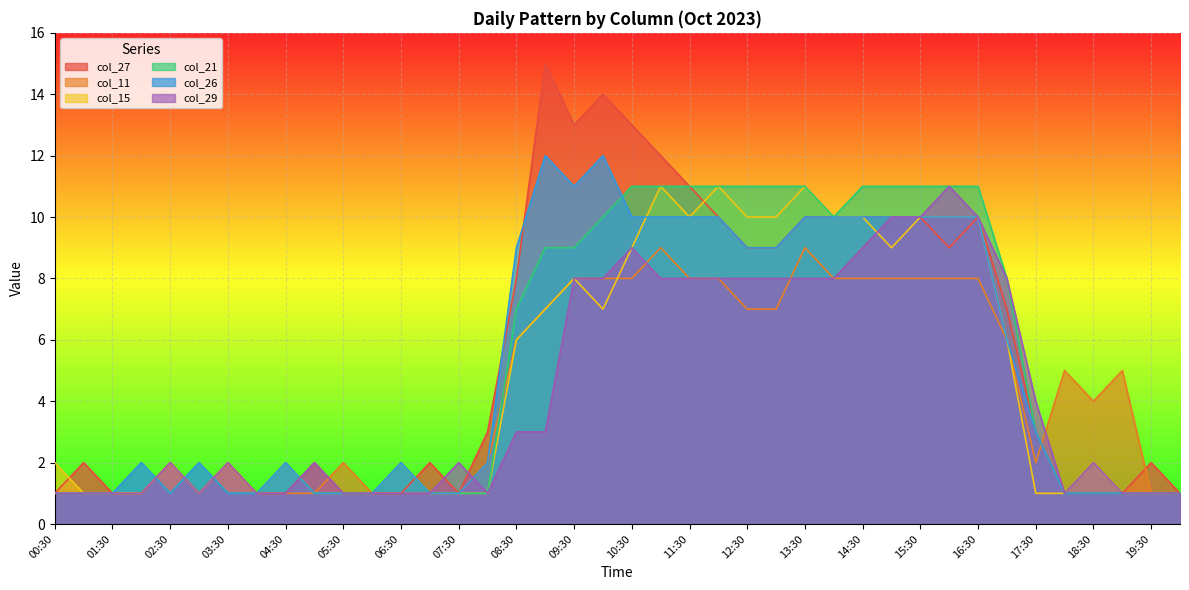

Which series has the largest total across all categories?

col_27